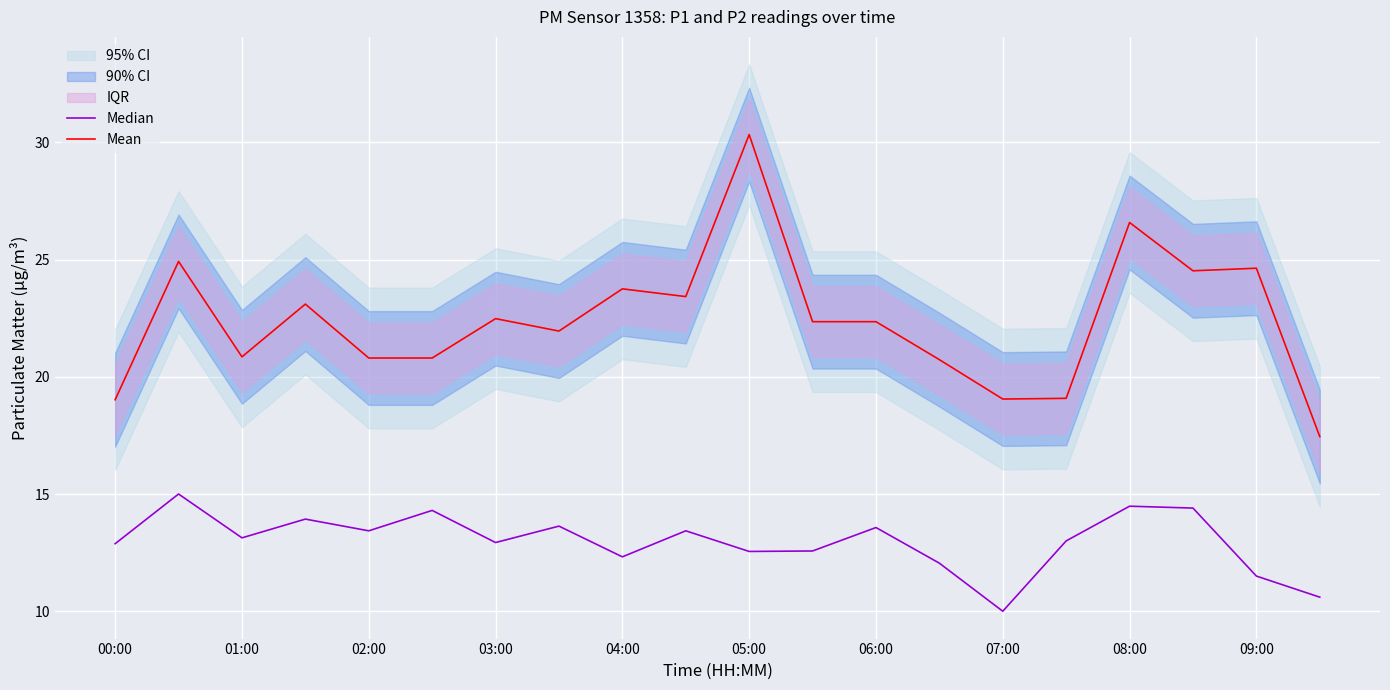

Which category has the highest value in the Mean series?

05:00